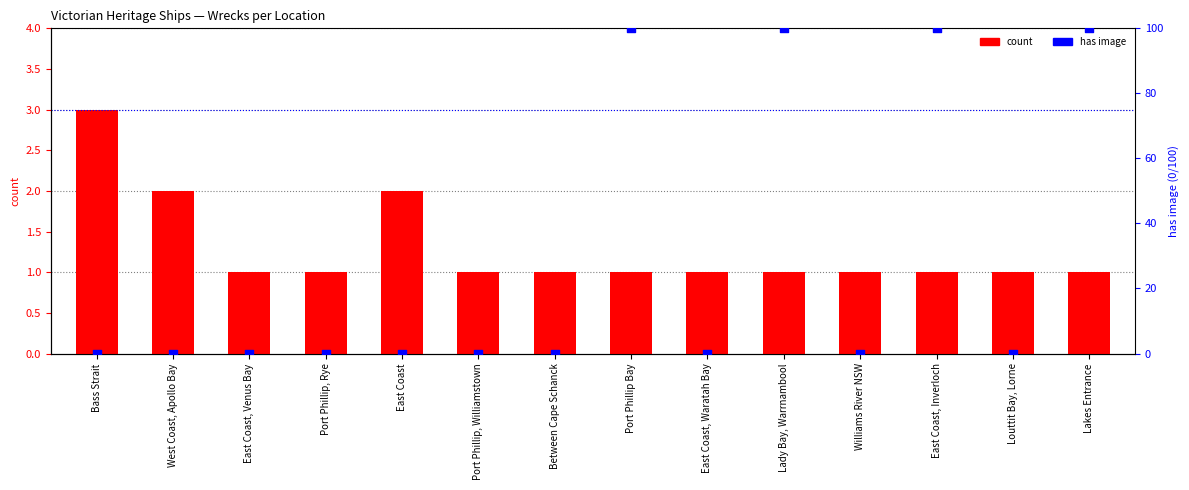

Which series reaches the maximum Y coordinate?

has image